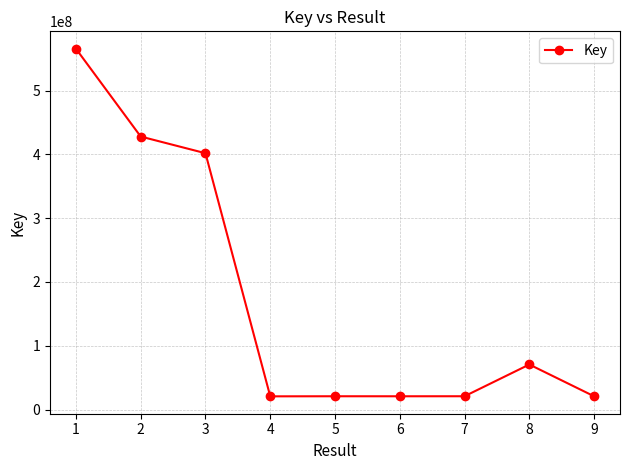

Which has a higher value, 6 or 3?

3